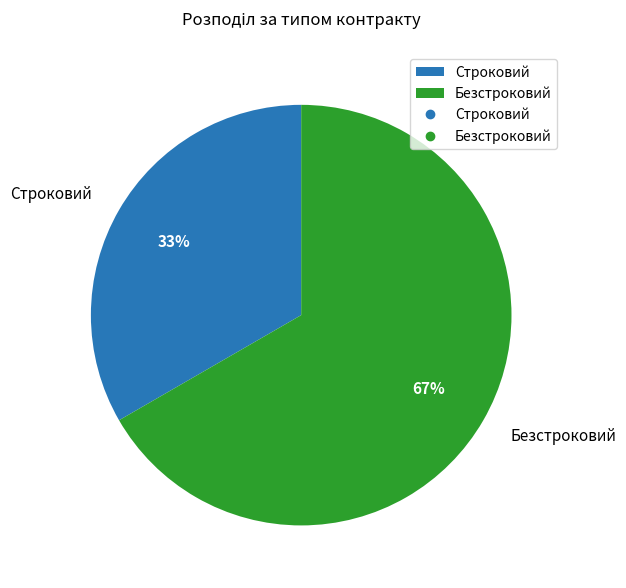

What is the ratio of the value at Строковий to the value at Безстроковий?

0.5